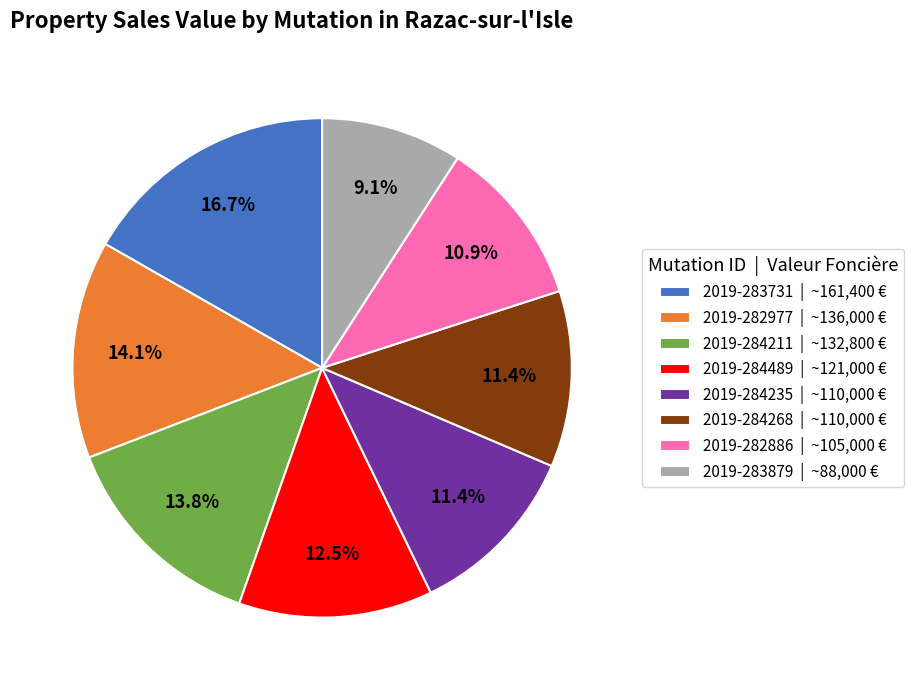

What percentage is NOT represented by 2019-282886 | ~105,000 €?

89.1%